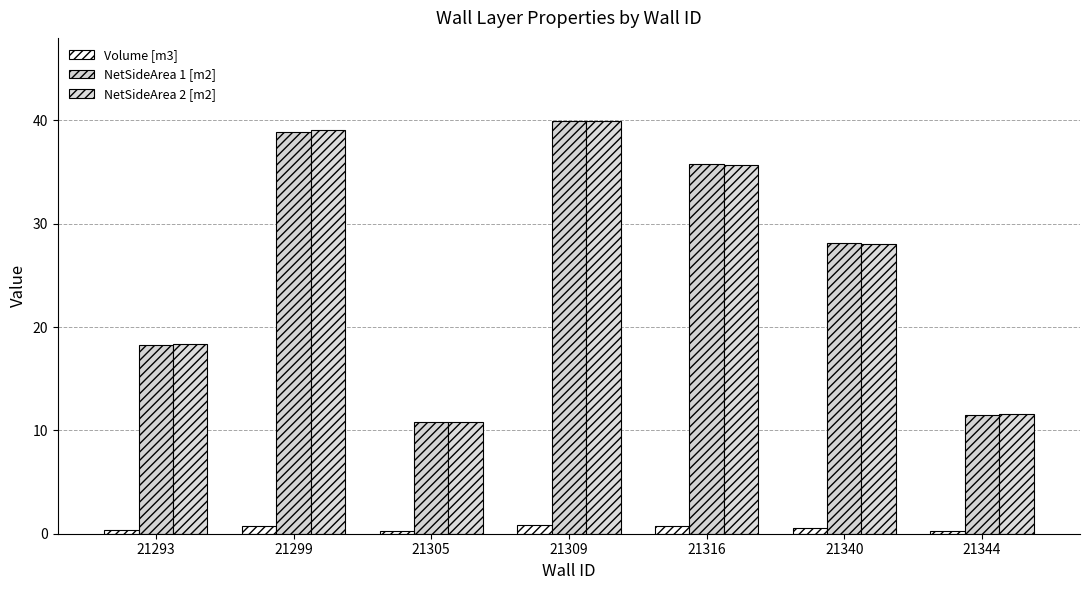

Does the chart contain any negative values?

No